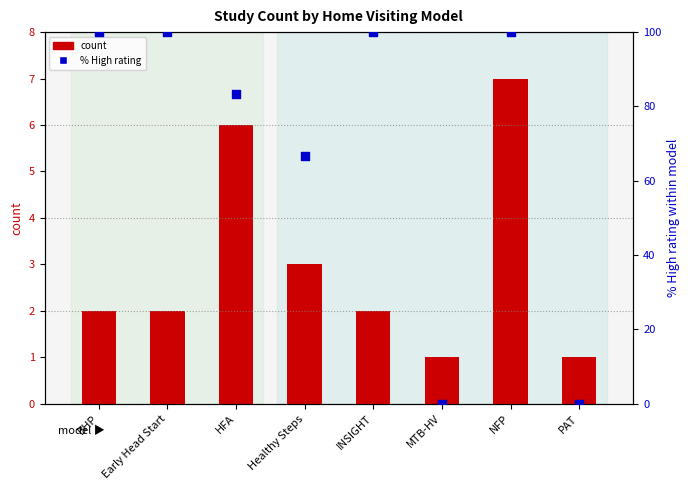

Which series reaches the minimum Y coordinate?

% High rating